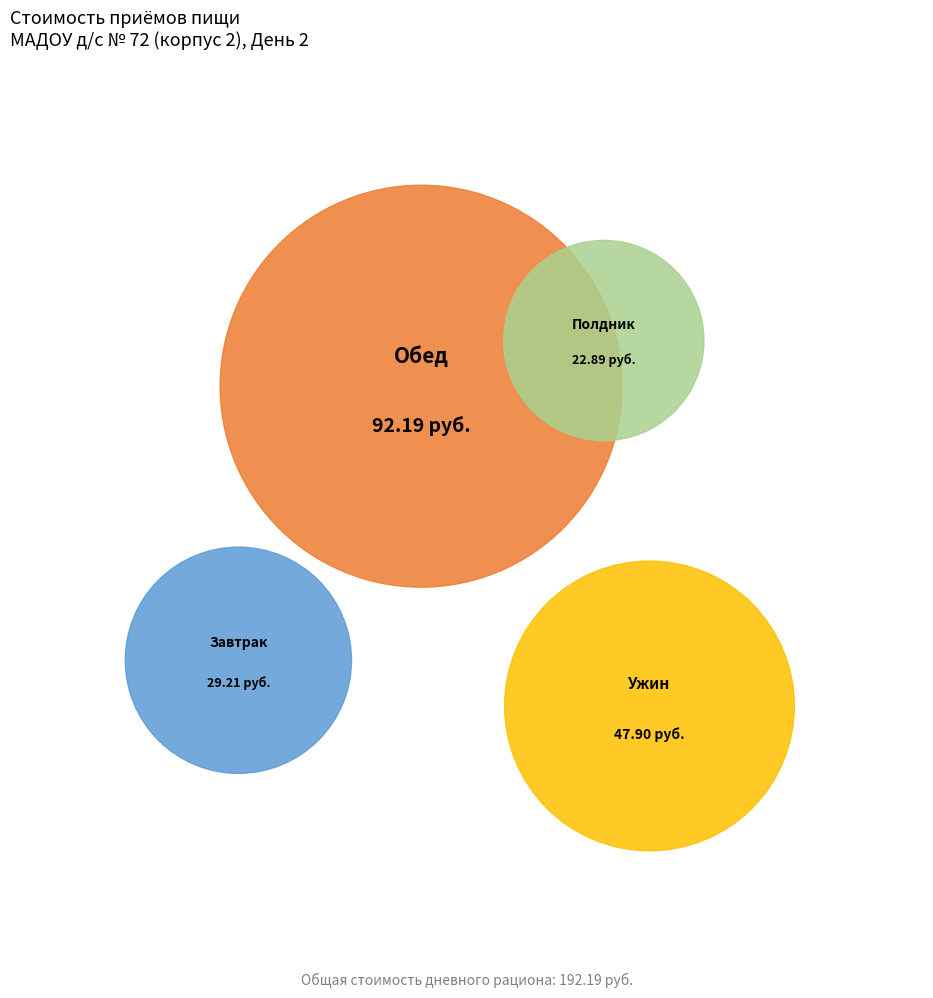

Which category has the biggest portion of the pie?

Обед